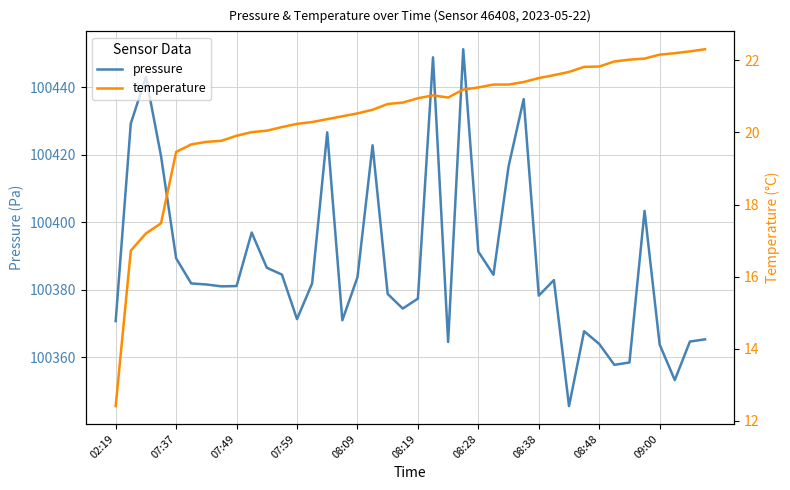

True or false: pressure has a value of 176683.4 at 08:48.

False